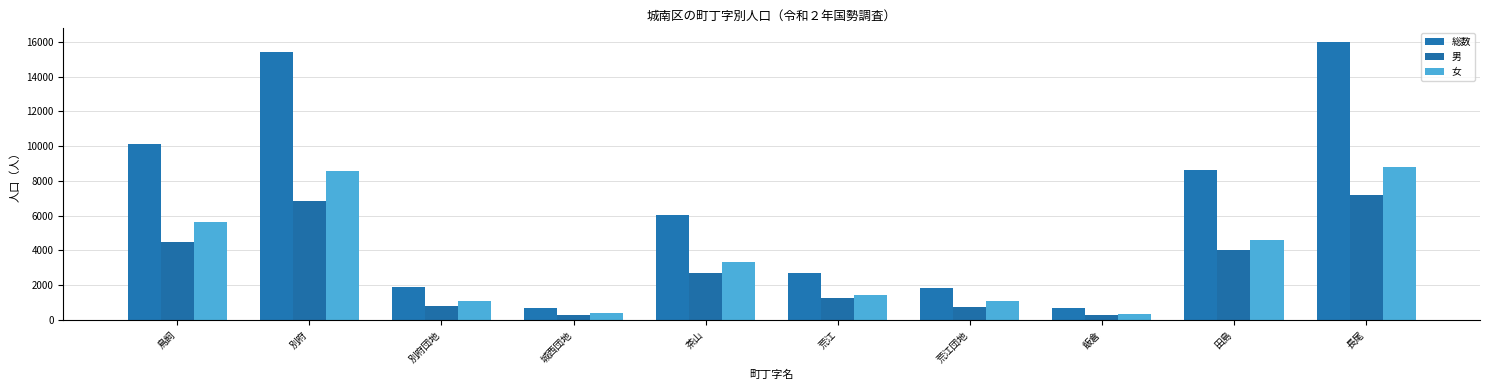

What is the minimum value for 男?

296